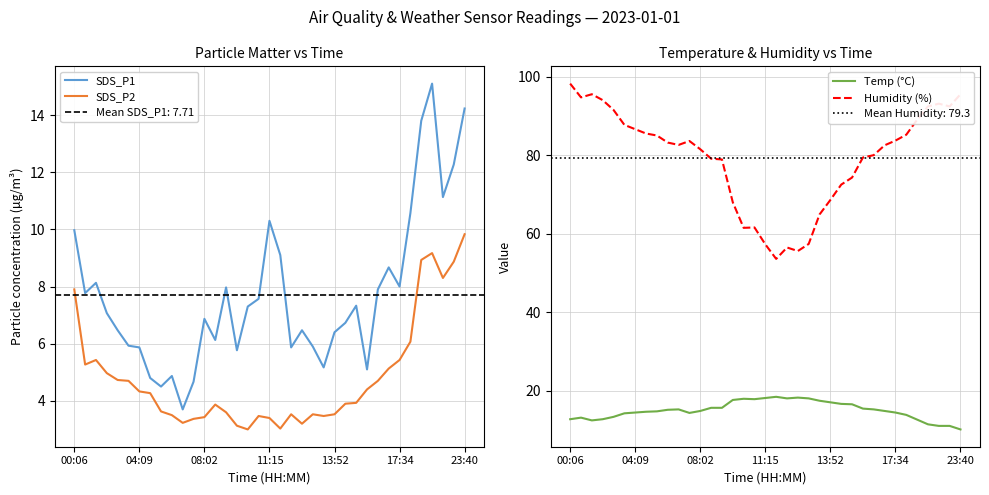

What is the minimum value for SDS_P2?

3.0